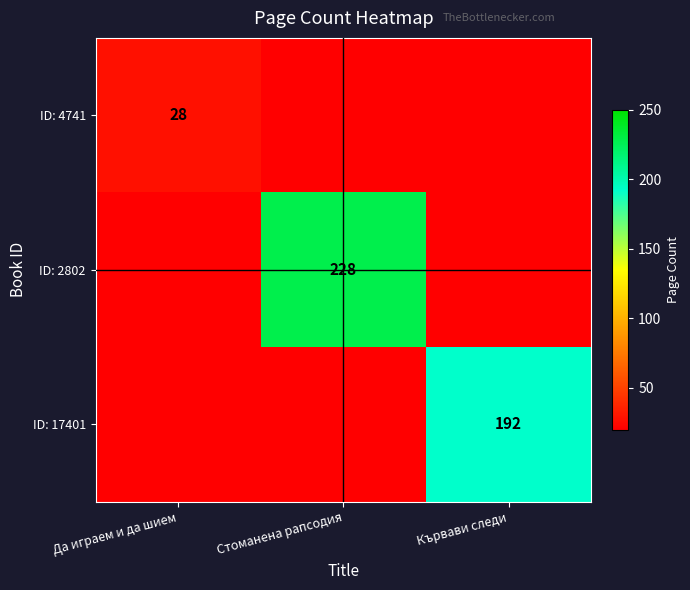

Is the value of ID: 4741 at Стоманена рапсодия greater than the value of ID: 2802 at Да играем и да шием?

No